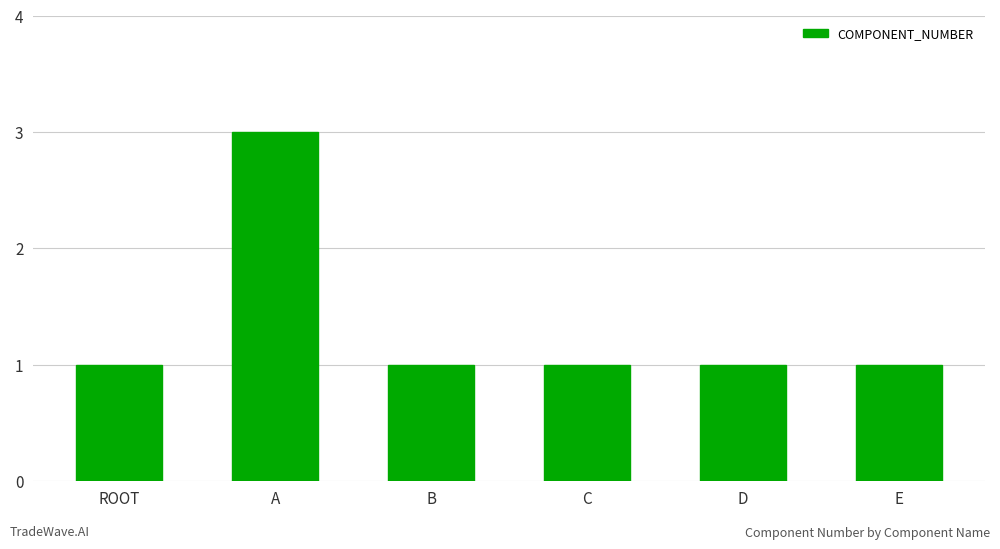

What is the sum of all values?

8